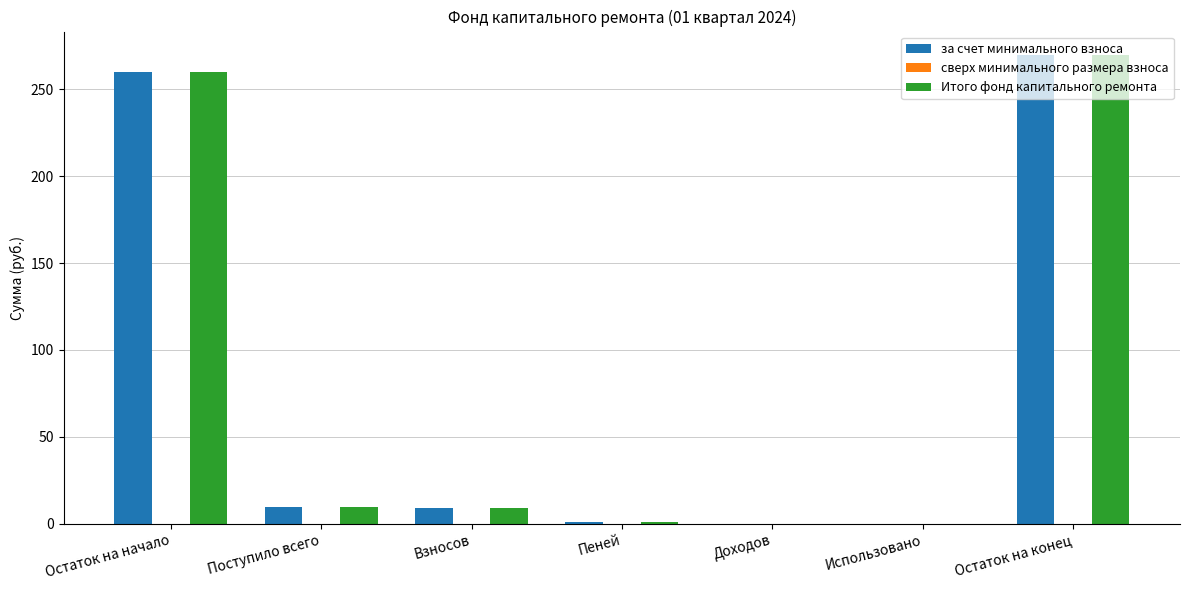

The Итого фонд капитального ремонта series shows -153.1 at Доходов. True or false?

False